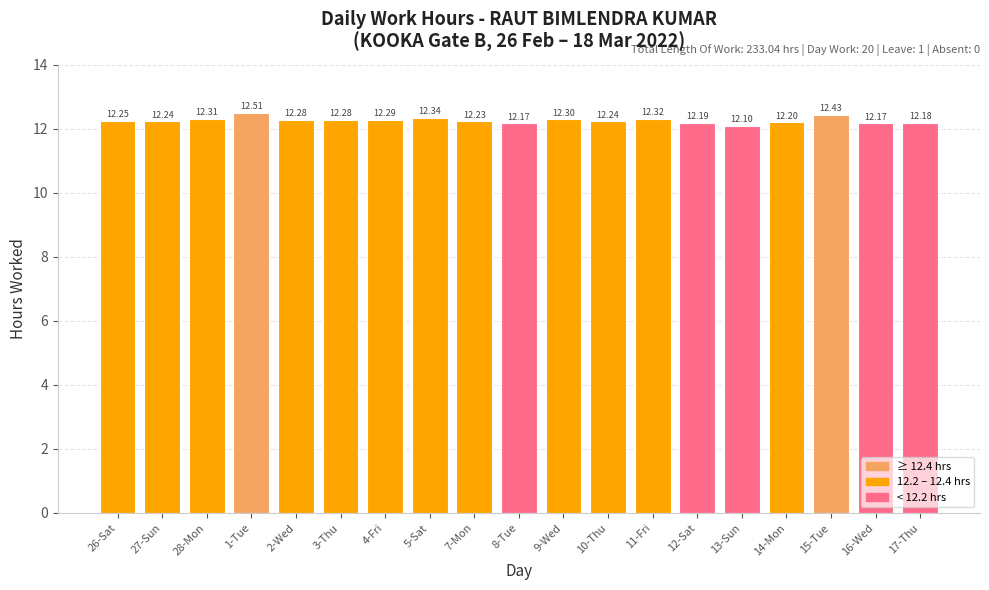

What is the change in value from 9-Wed to 13-Sun?

-0.2